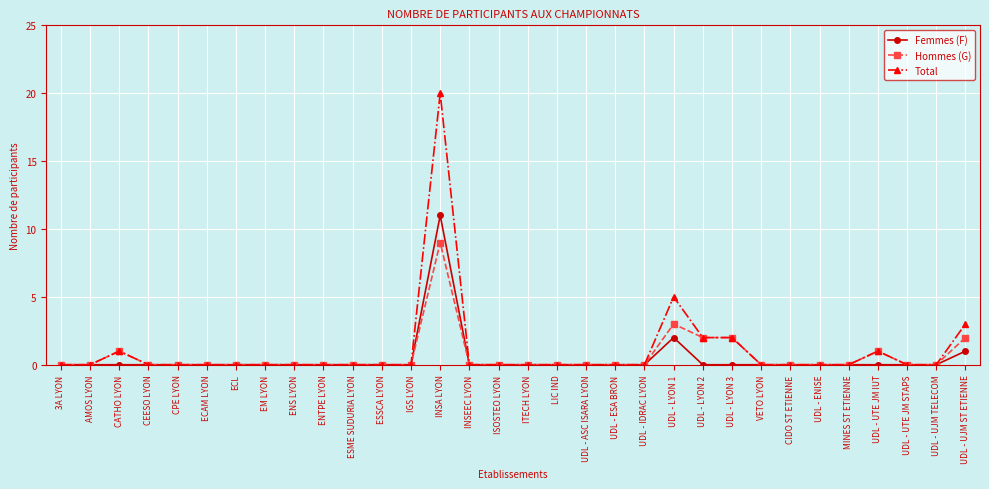

What is the maximum value for Femmes (F)?

11